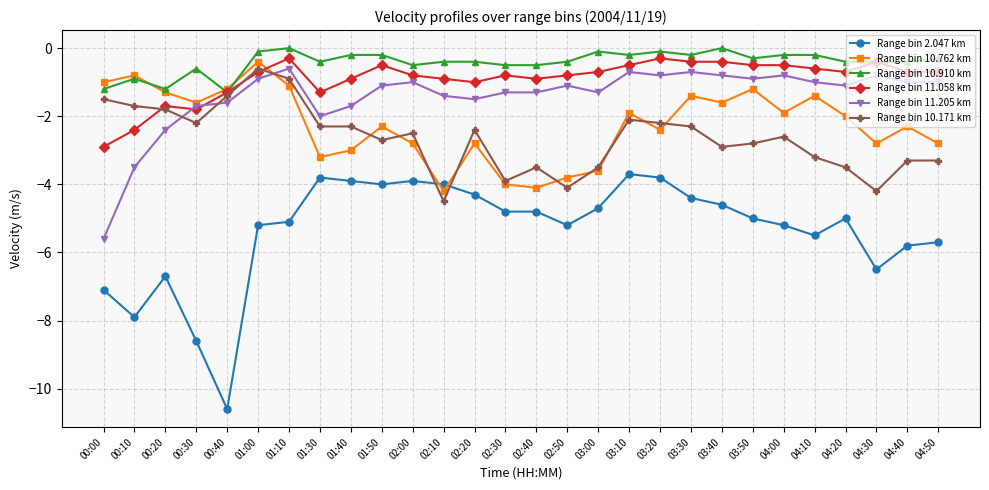

What is the difference between the second highest and minimum values in the Range bin 11.058 km series?

2.6